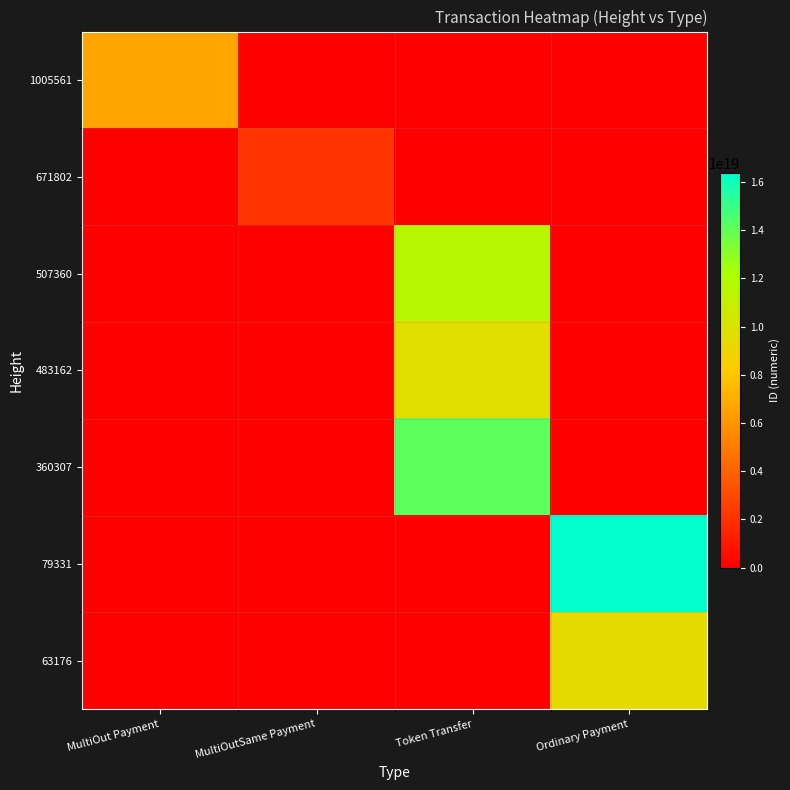

Reading left to right, extract all data points from this chart.

1005561: MultiOut Payment=6606111901434199040	MultiOutSame Payment=0	Token Transfer=0	Ordinary Payment=0
671802: MultiOut Payment=0	MultiOutSame Payment=2121297279495395072	Token Transfer=0	Ordinary Payment=0
507360: MultiOut Payment=0	MultiOutSame Payment=0	Token Transfer=11674679810371721216	Ordinary Payment=0
483162: MultiOut Payment=0	MultiOutSame Payment=0	Token Transfer=9652825072672741376	Ordinary Payment=0
360307: MultiOut Payment=0	MultiOutSame Payment=0	Token Transfer=14090941654764632064	Ordinary Payment=0
79331: MultiOut Payment=0	MultiOutSame Payment=0	Token Transfer=0	Ordinary Payment=16372292582094010368
63176: MultiOut Payment=0	MultiOutSame Payment=0	Token Transfer=0	Ordinary Payment=9442743825051750400